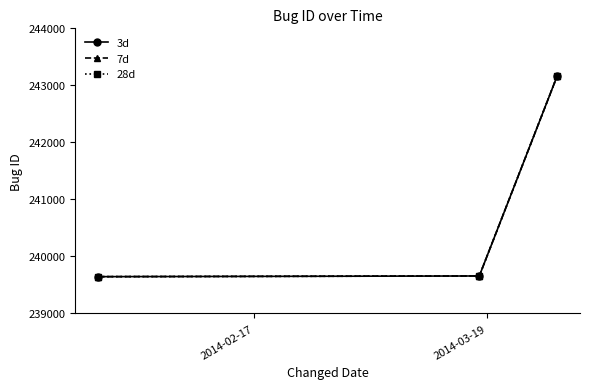

Reading left to right, extract all data points from this chart.

3d: 239646	239658	243160
7d: 239646	239658	243160
28d: 239646	239658	243160